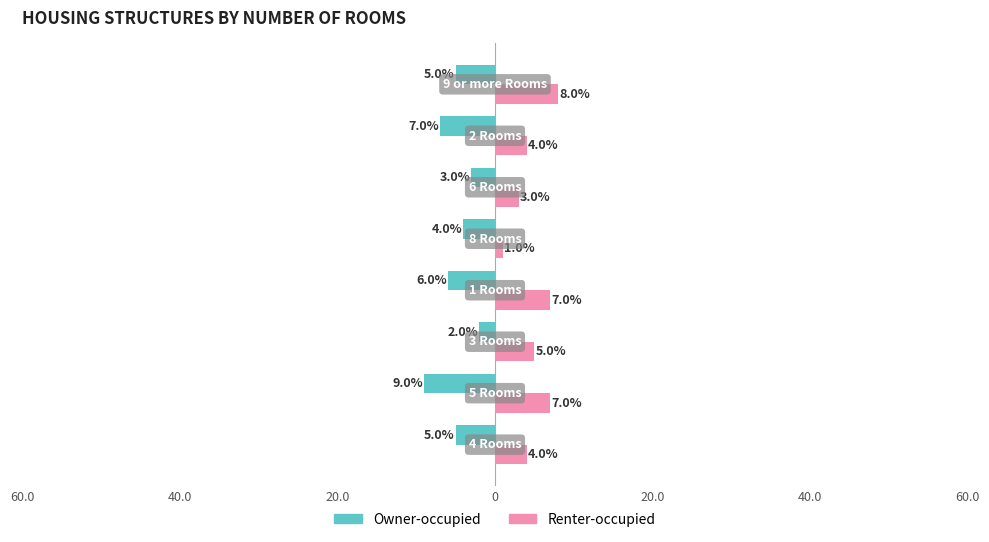

How many groups of bars are there?

8